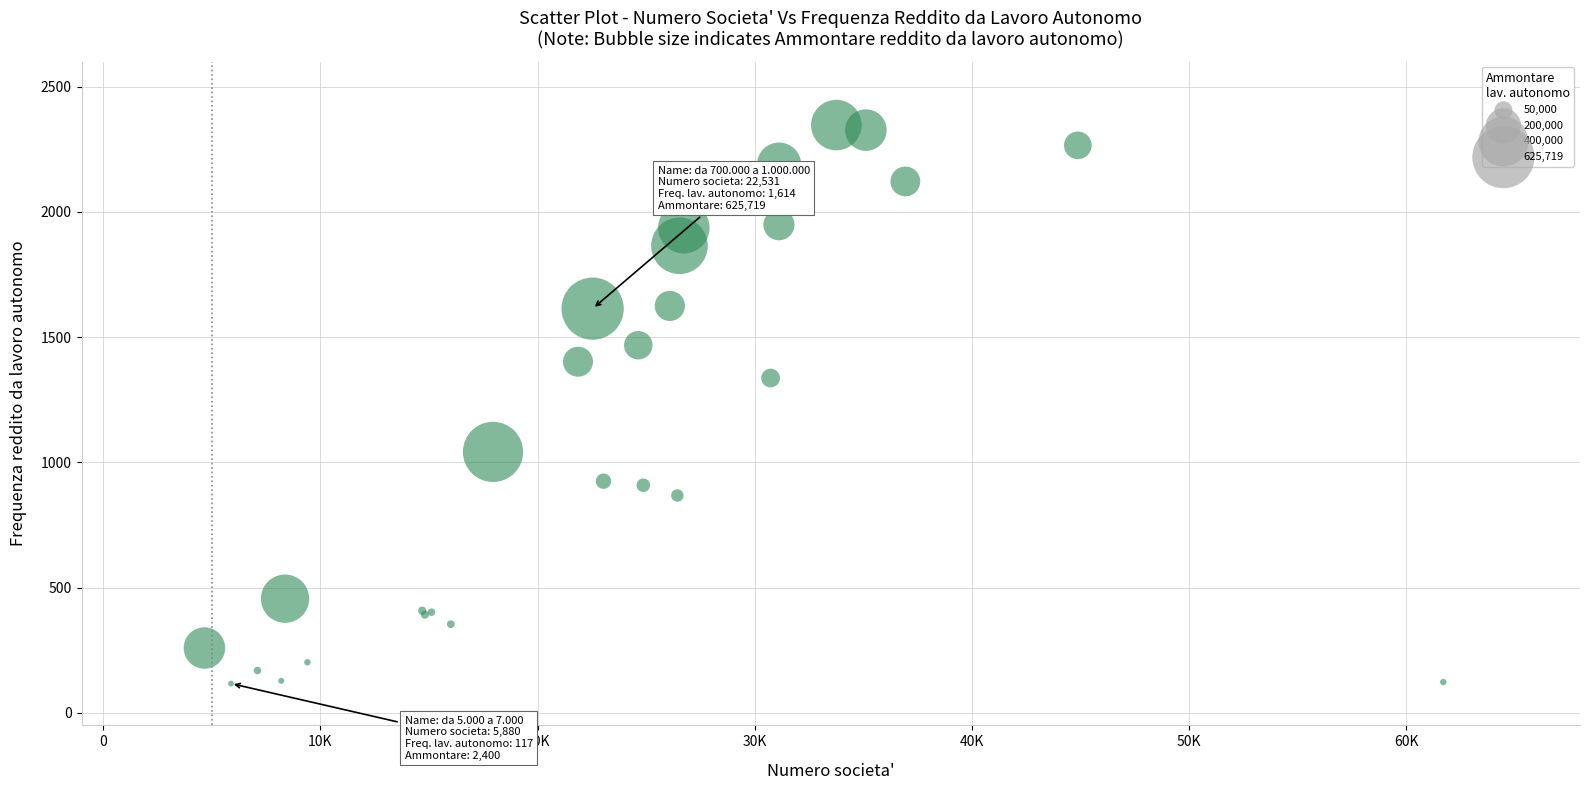

What Y value in the scatter plot is closest to 1232?

1337